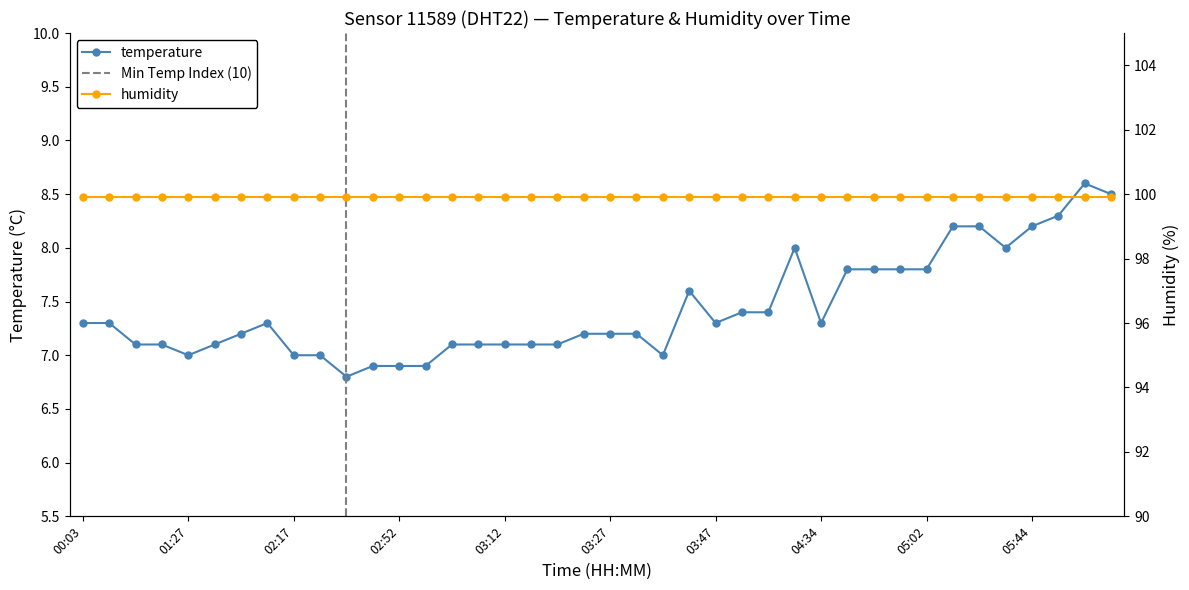

What is the label of the 21st point from the right?

03:25